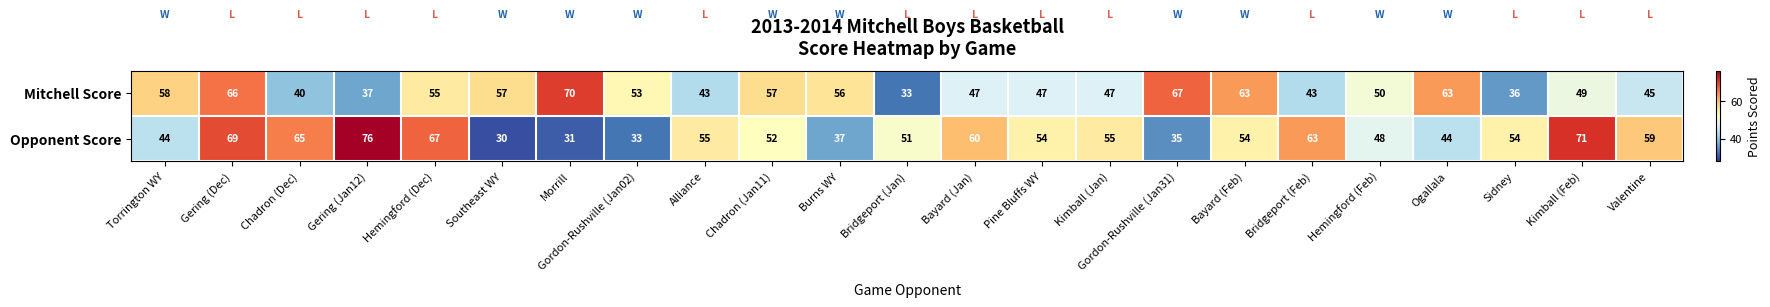

At which category is the sum across all series the highest?

Gering (Dec)